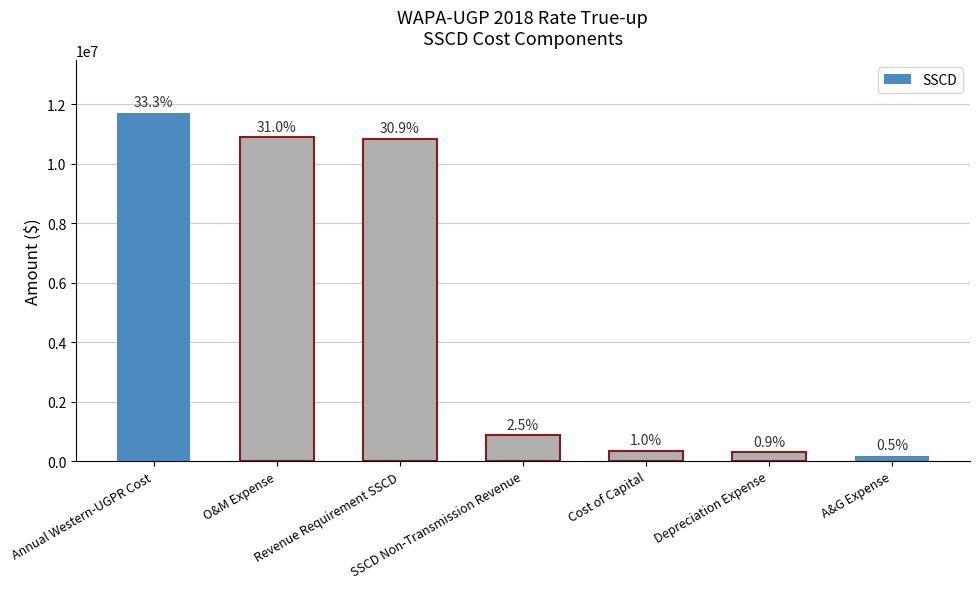

Read the value at Depreciation Expense.

302196.8